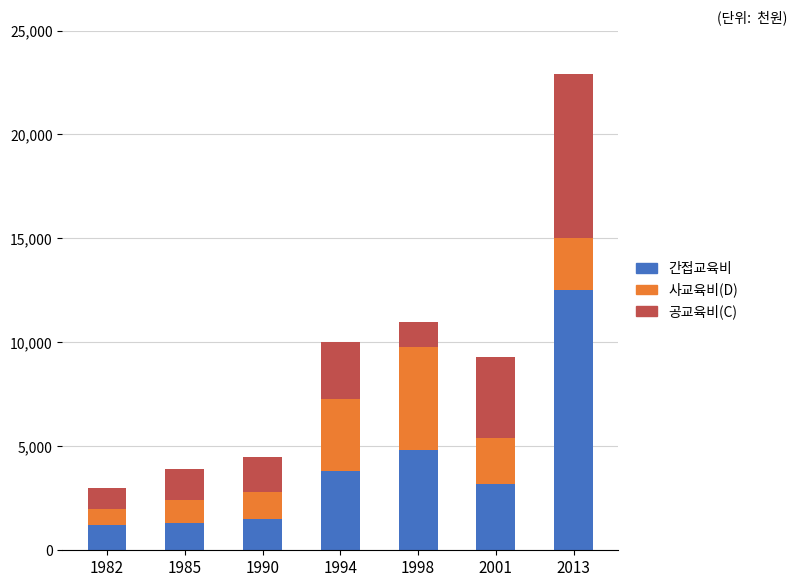

Where does the 간접교육비 series first go above 3200?

1994